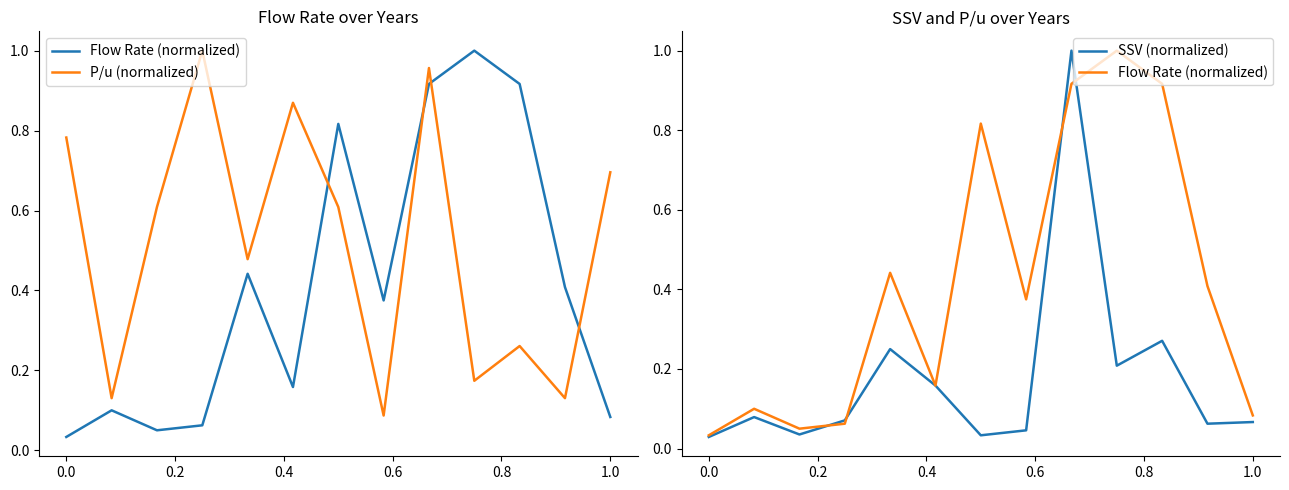

Rank the series at 0.4 from highest to lowest value.

P/u (normalized), SSV (normalized), Flow Rate (normalized)